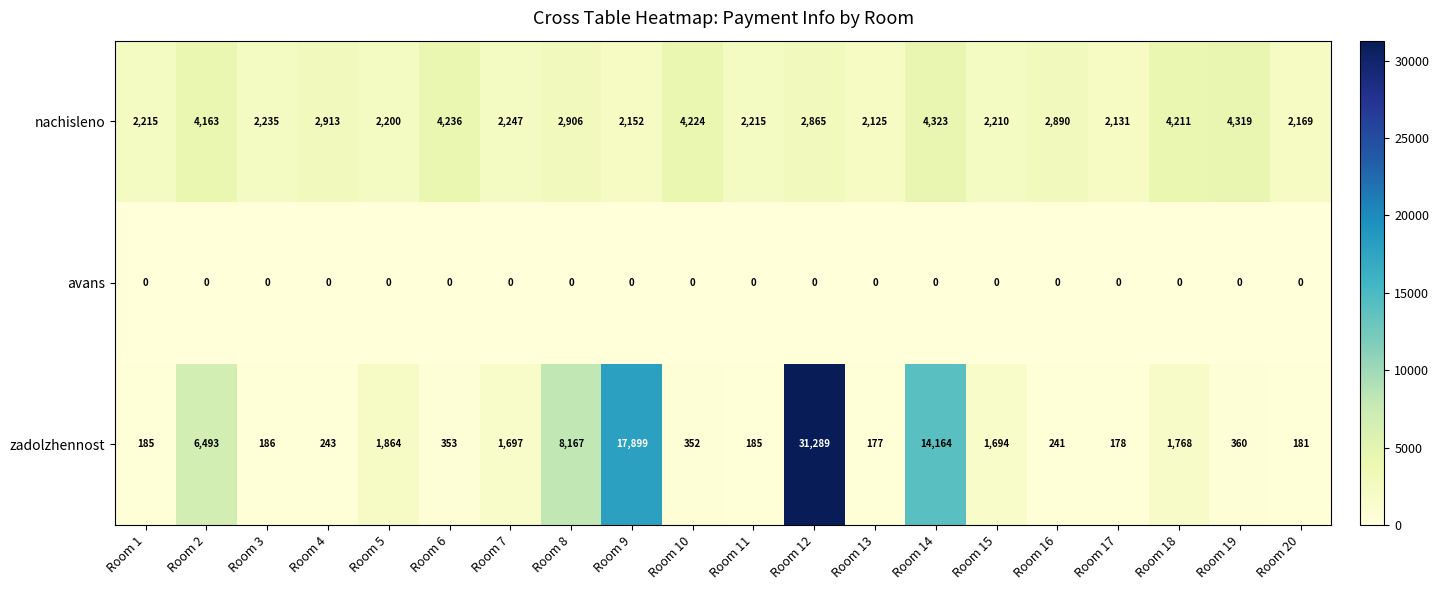

How many categories are shown in the chart?

20